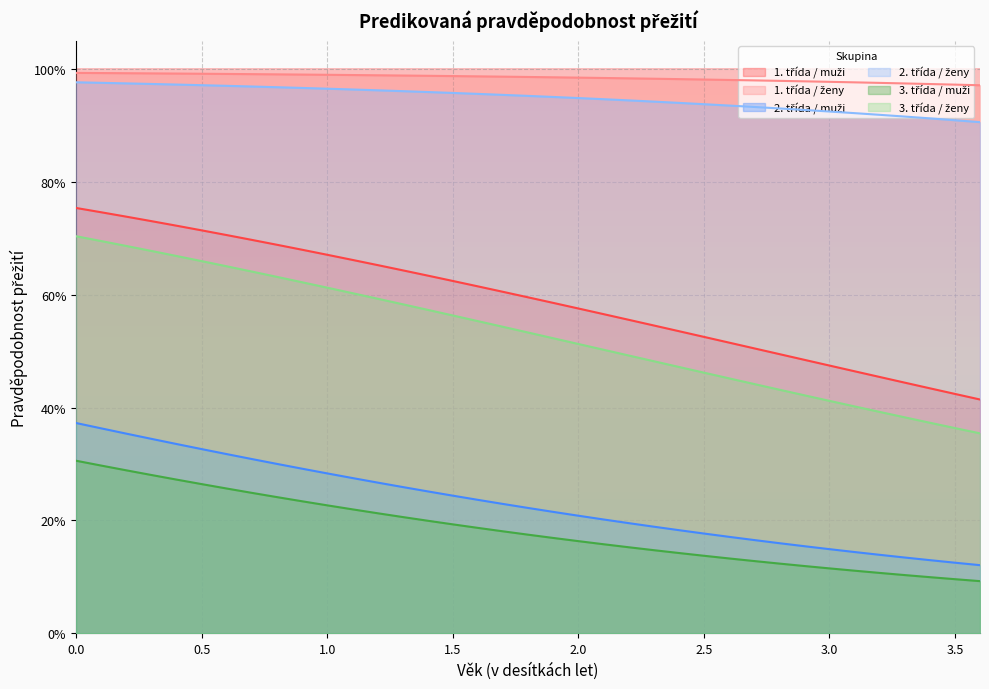

True or false: 3. třída / ženy has more than 1 points higher than both neighbors.

False